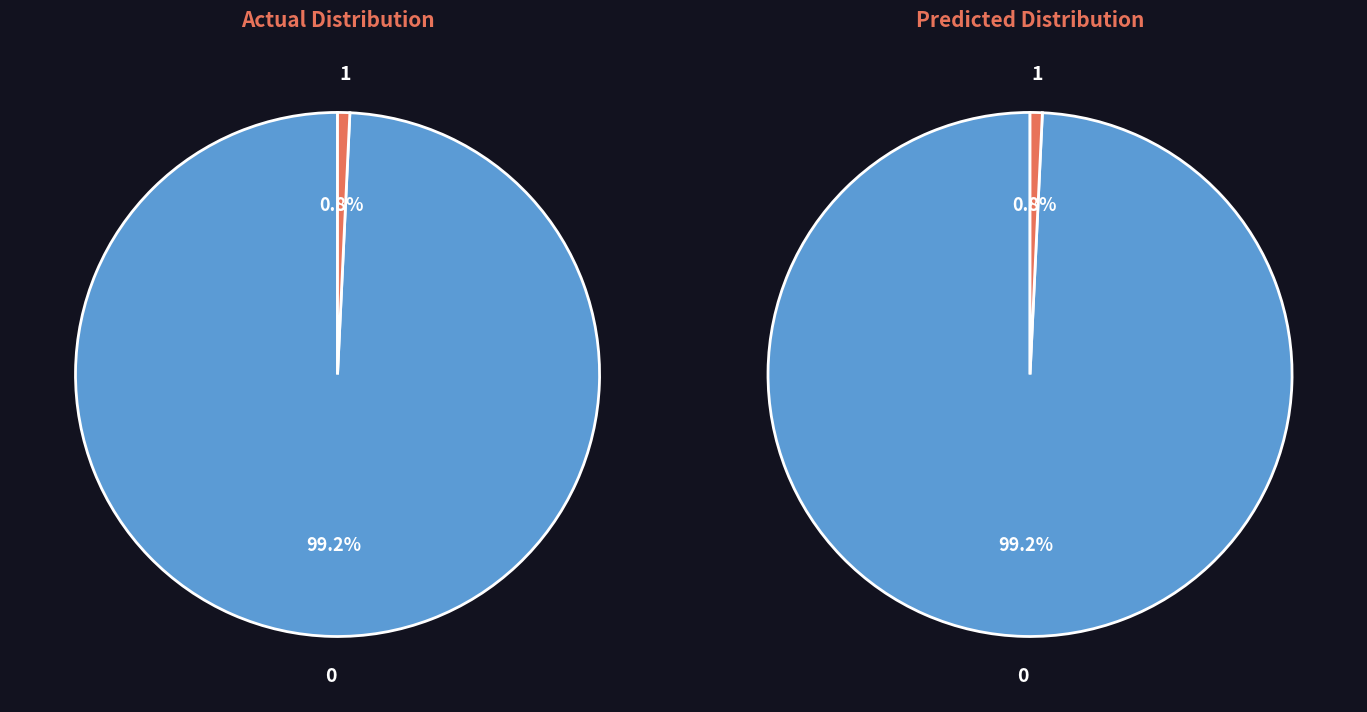

How much of the chart is everything except 1038131?

99.2%